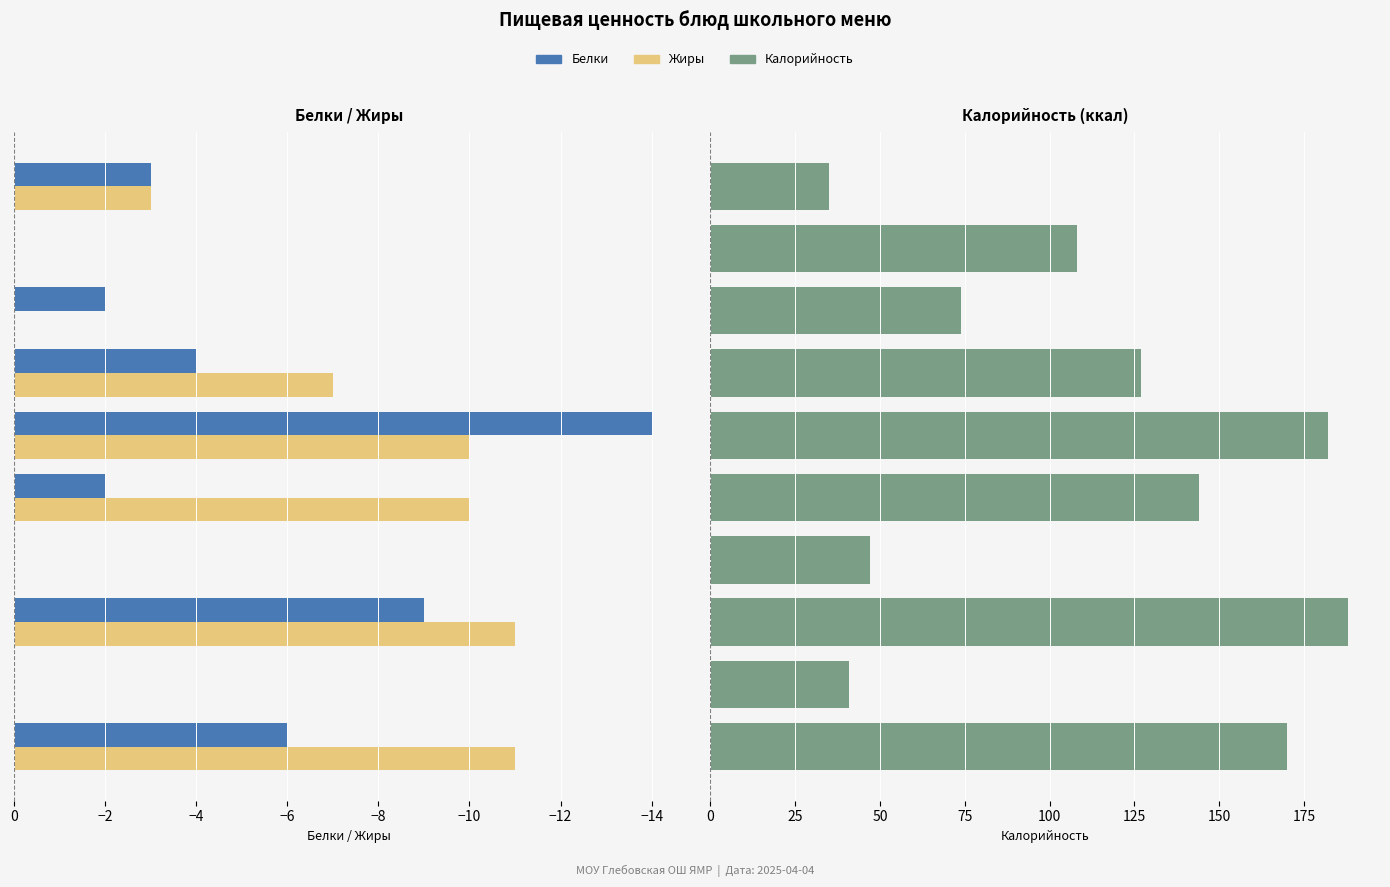

What is the value of the Белки bar at the 1st from the left?

-6